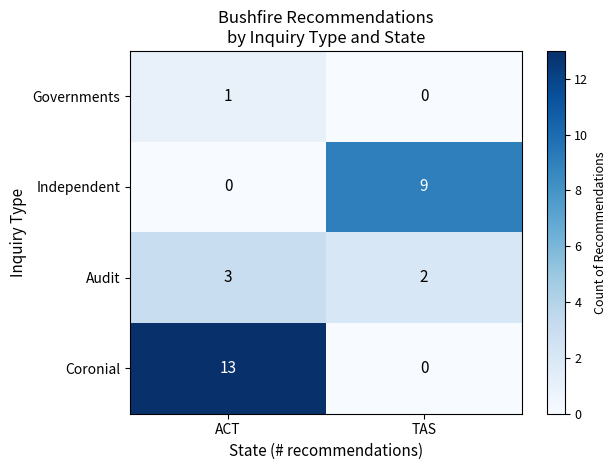

Reading right to left, transcribe all the data shown in this chart.

Governments: 0	1
Independent: 9	0
Audit: 2	3
Coronial: 0	13